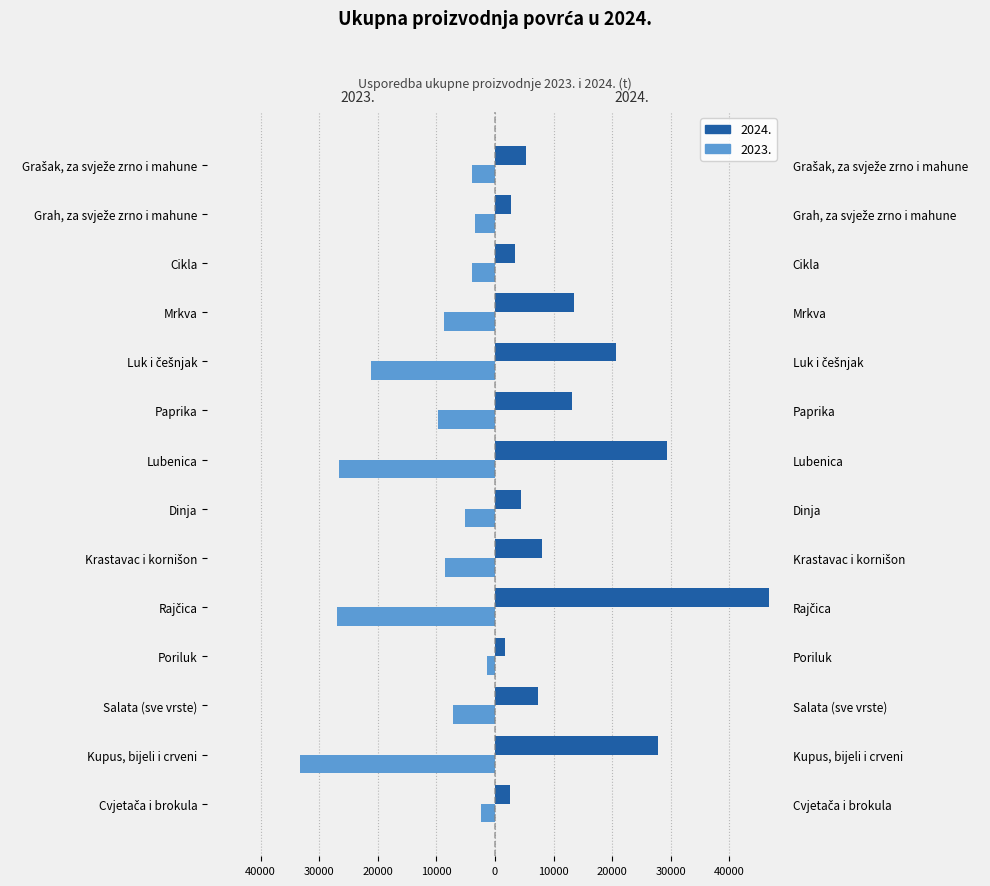

Rank the series by their maximum value, from highest to lowest.

ukupna_2024, ukupna_2023